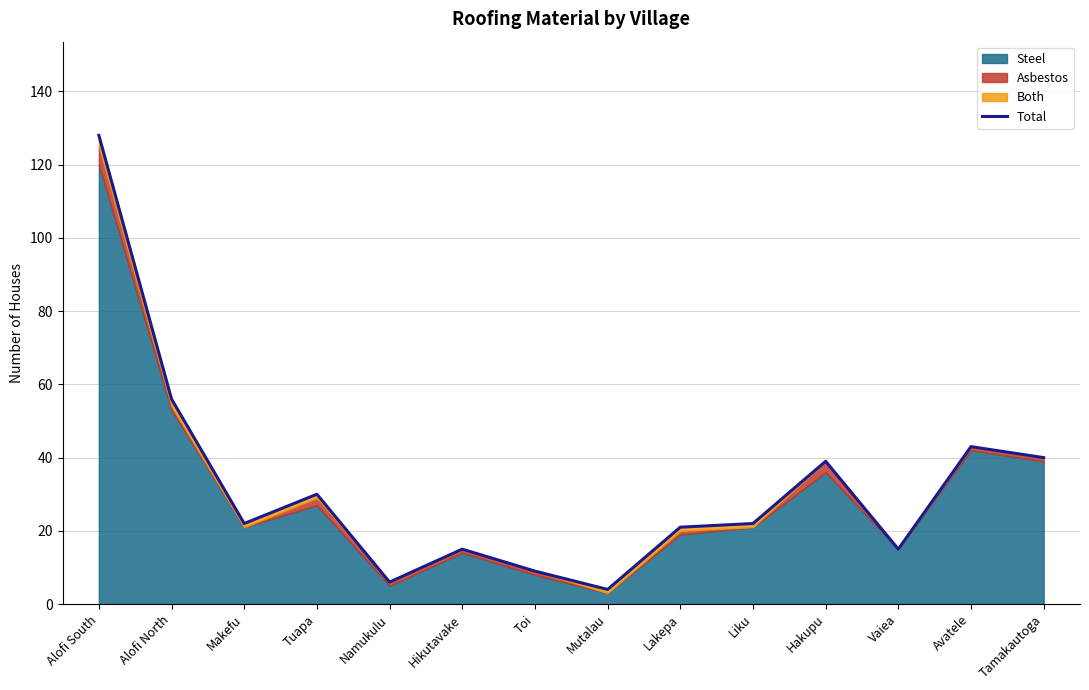

List the labels in order of value, smallest first.

Mutalau, Namukulu, Toi, Hikutavake, Vaiea, Lakepa, Makefu, Liku, Tuapa, Hakupu, Tamakautoga, Avatele, Alofi North, Alofi South